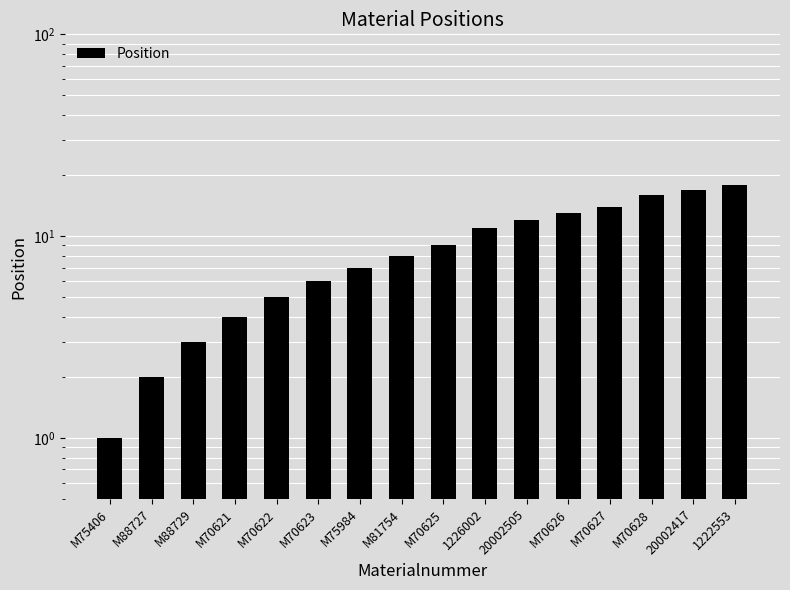

Reading right to left, extract all data points from this chart.

1222553=18	20002417=17	M70628=16	M70627=14	M70626=13	20002505=12	1226002=11	M70625=9	M81754=8	M75984=7	M70623=6	M70622=5	M70621=4	M88729=3	M88727=2	M75406=1